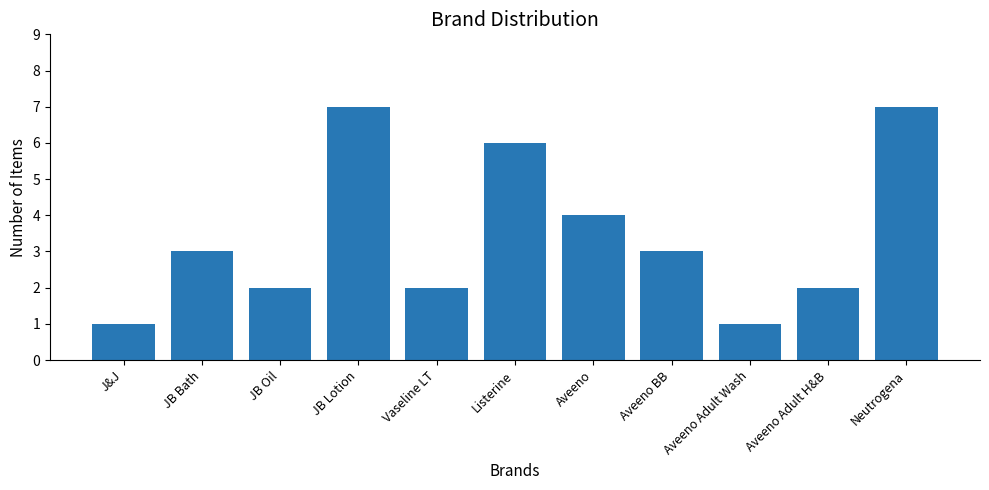

What position from the left is Aveeno Adult Wash?

9